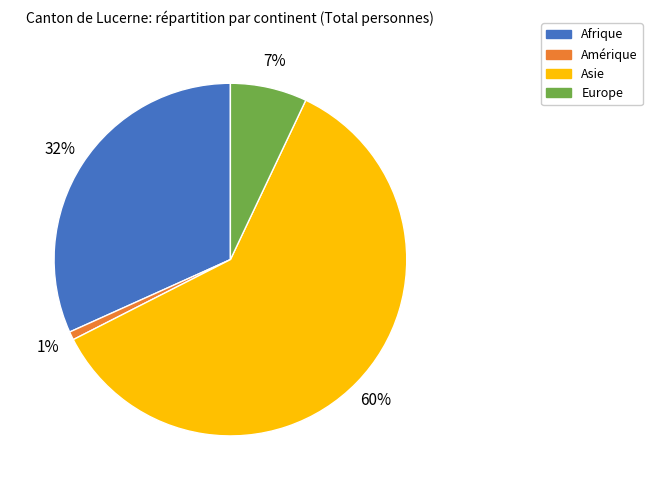

What percentage is the Amérique slice, to the nearest percent?

1%